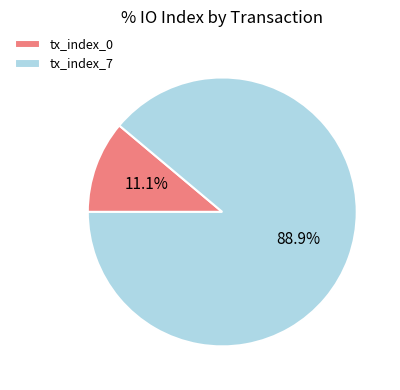

Do tx_index_0 and tx_index_7 together represent more than half of the pie?

Yes